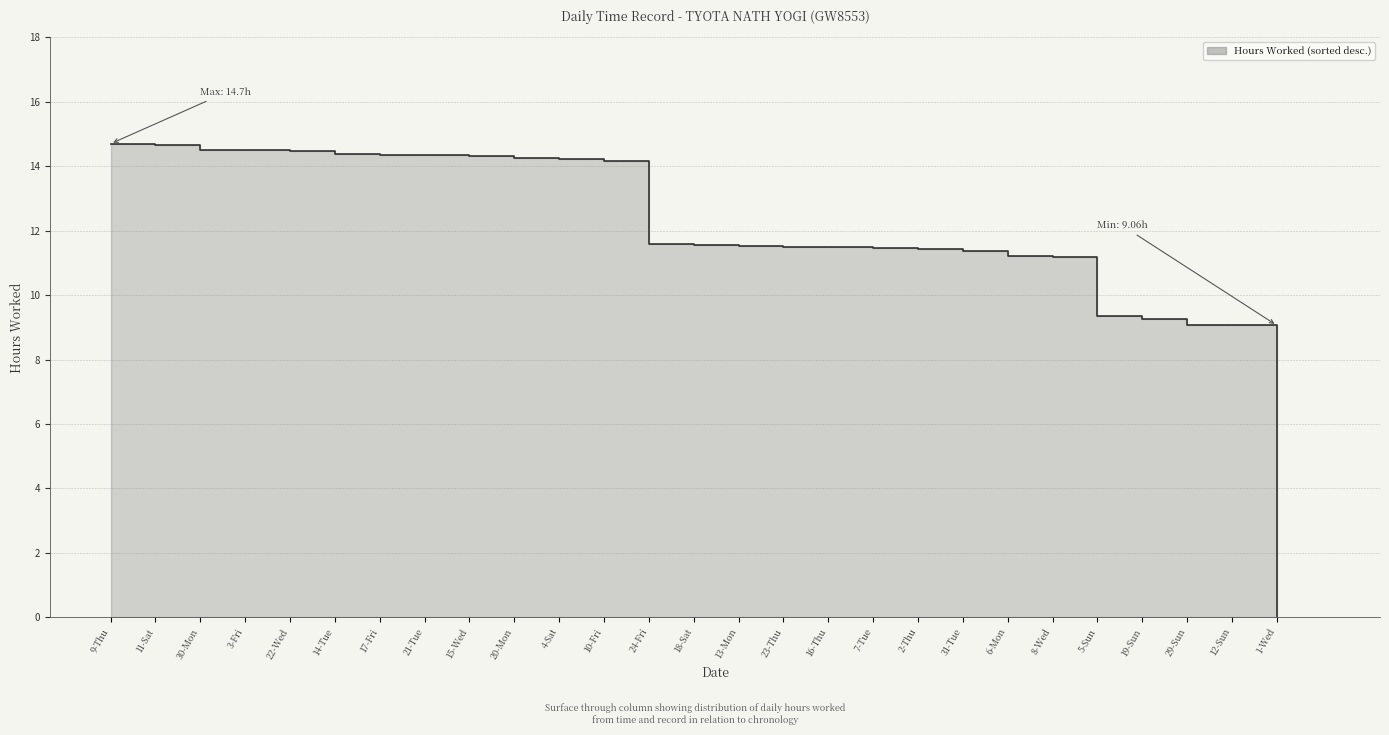

List the labels in order of value, smallest first.

1-Wed, 12-Sun, 29-Sun, 19-Sun, 5-Sun, 8-Wed, 6-Mon, 31-Tue, 2-Thu, 7-Tue, 16-Thu, 23-Thu, 13-Mon, 18-Sat, 24-Fri, 10-Fri, 4-Sat, 20-Mon, 15-Wed, 21-Tue, 17-Fri, 14-Tue, 22-Wed, 3-Fri, 30-Mon, 11-Sat, 9-Thu